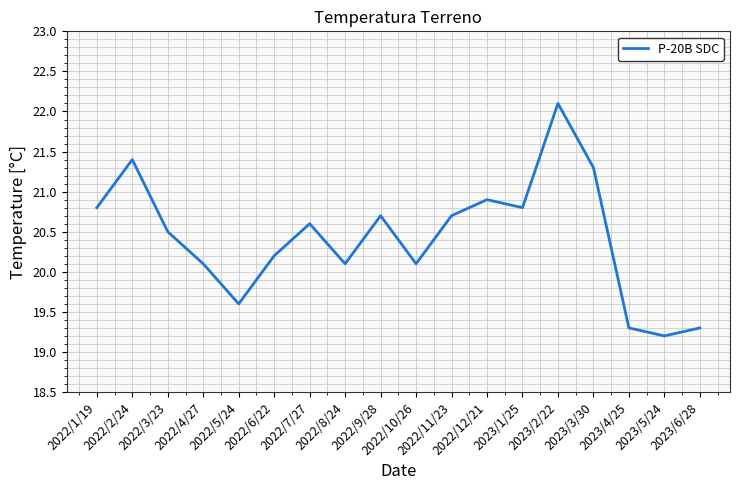

What is the difference between the maximum and minimum values?

2.9